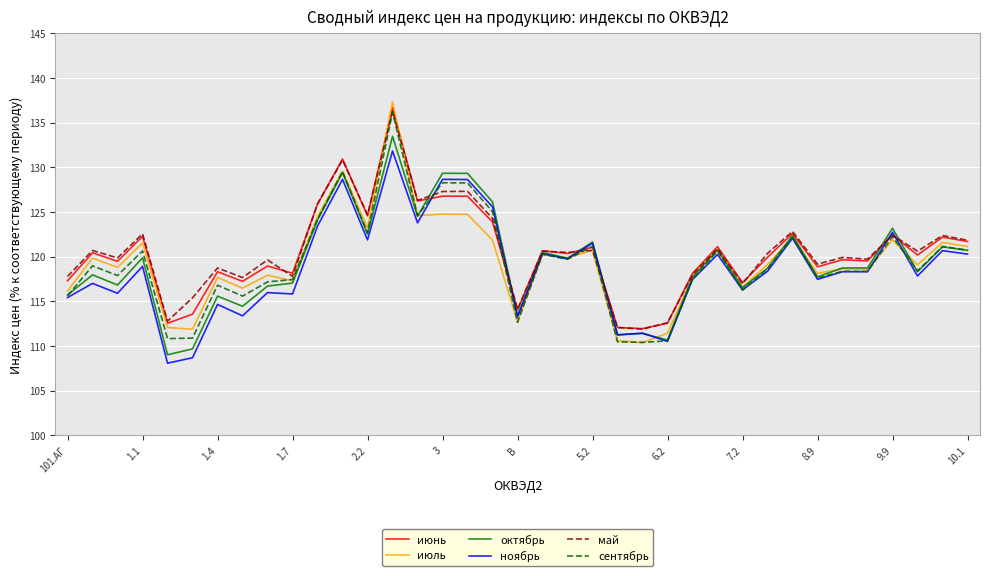

Is this an area chart (filled region under the line)?

No